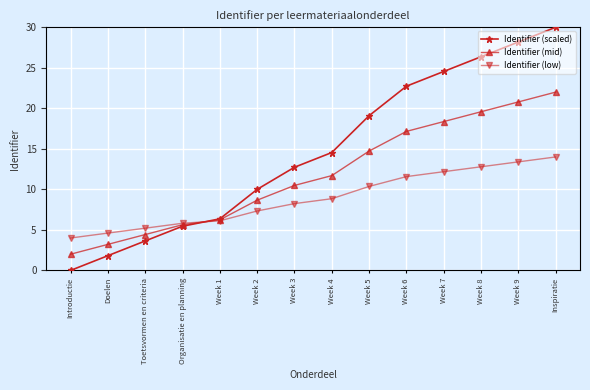

What is the label of the 13th point from the right?

Doelen